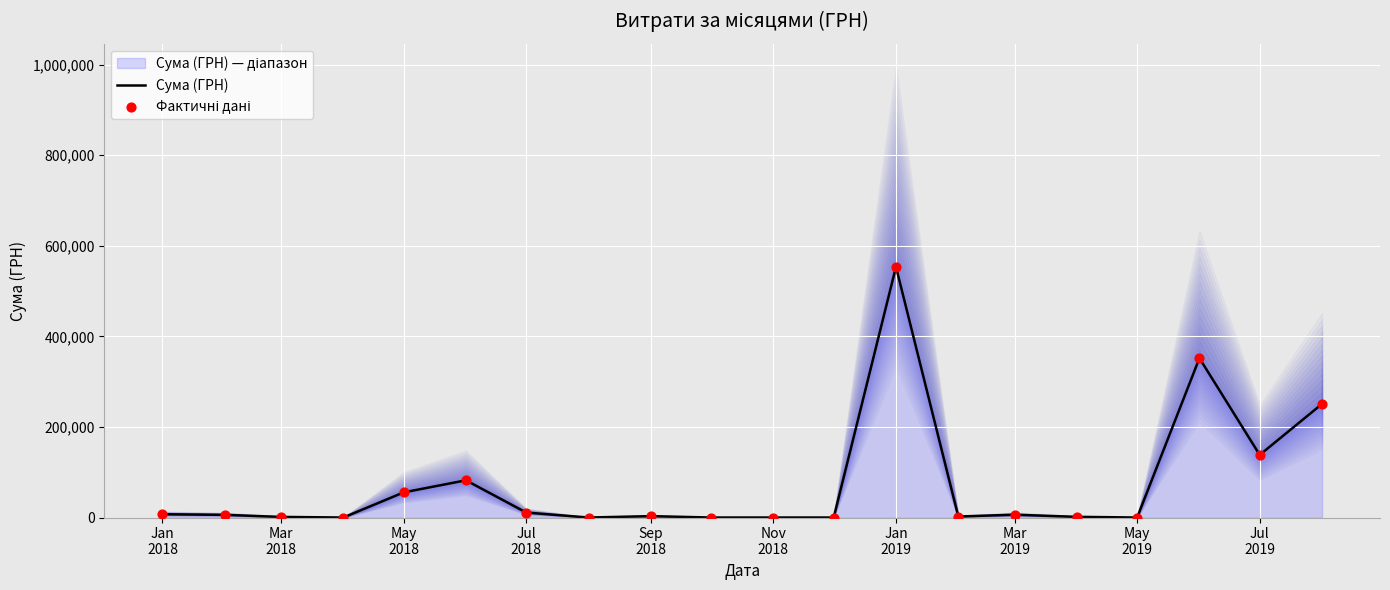

What is the total value across all series at Jan
2018?

14494.8